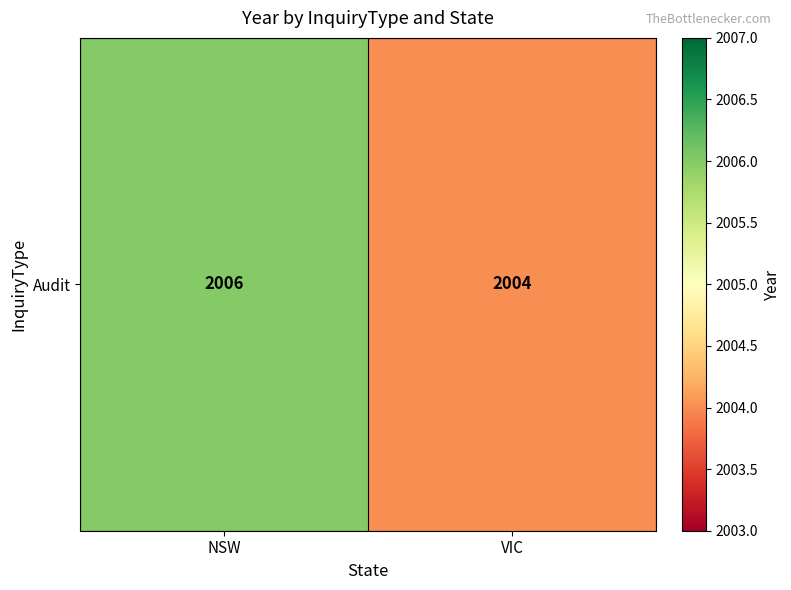

Count the values in the range 2004 to 2006.

2